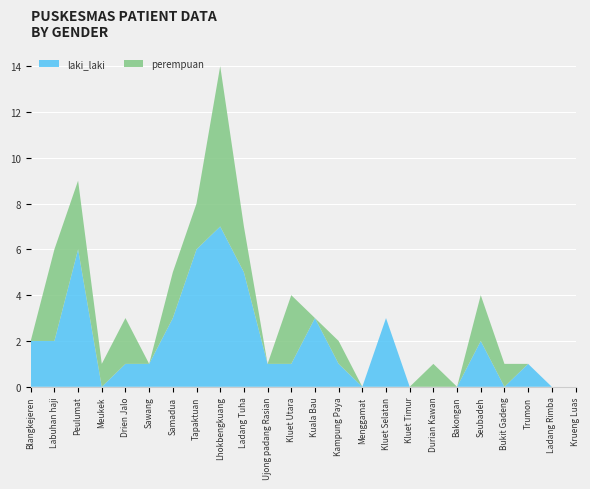

Reading left to right, list all the values displayed in this chart.

laki_laki: 2	2	6	0	1	1	3	6	7	5	1	1	3	1	0	3	0	0	0	2	0	1	0	0
perempuan: 0	4	3	1	2	0	2	2	7	2	0	3	0	1	0	0	0	1	0	2	1	0	0	0